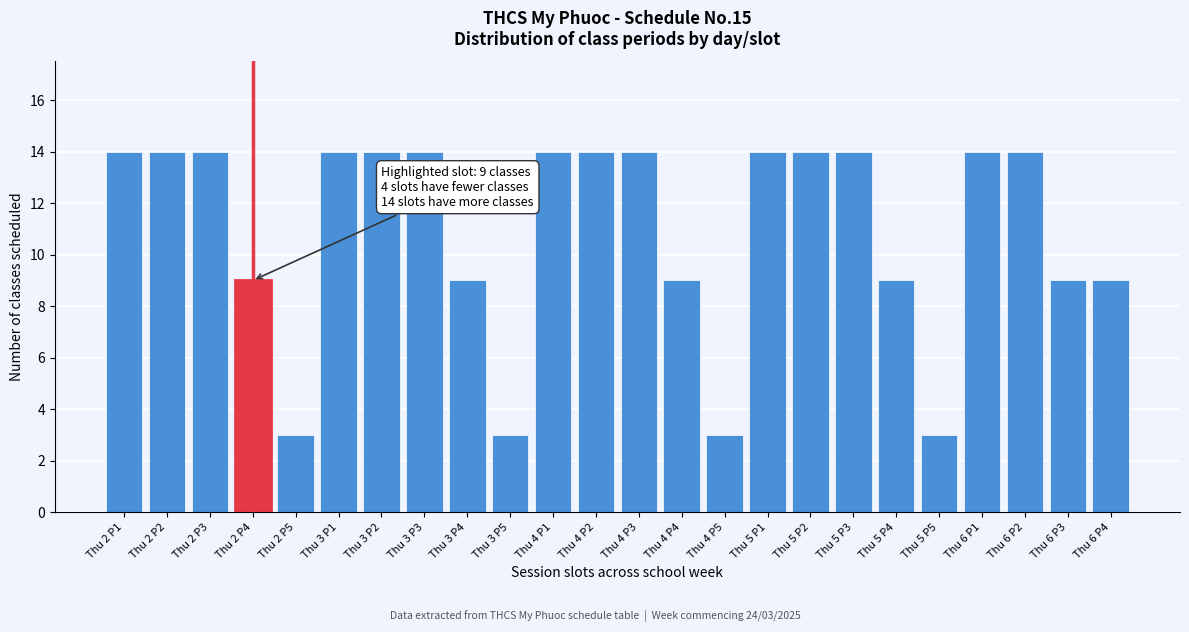

Reading right to left, extract all data points from this chart.

9	9	14	14	3	9	14	14	14	3	9	14	14	14	3	9	14	14	14	3	9	14	14	14